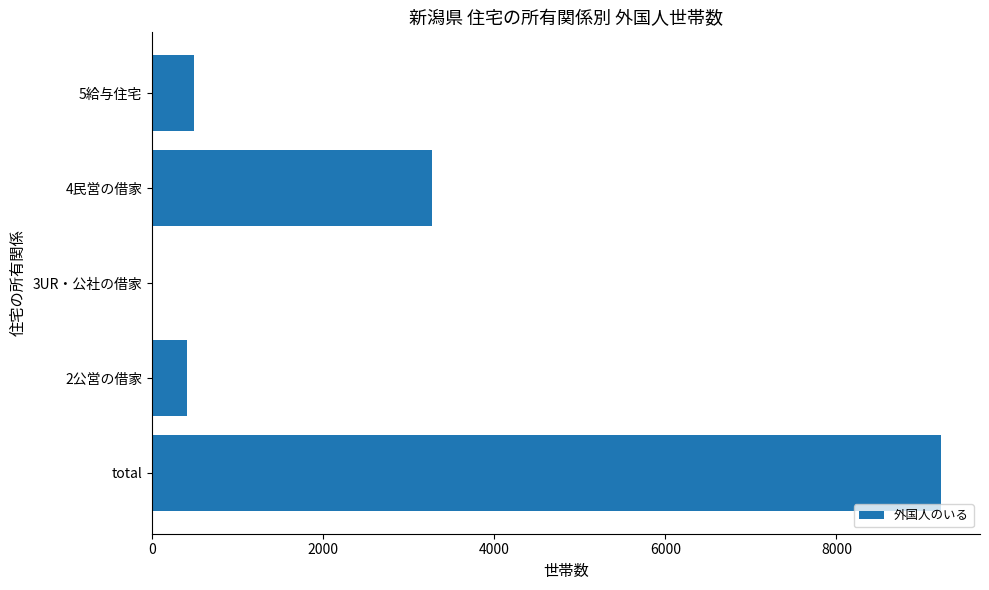

Reading bottom to top, what are all the values shown in this chart?

total=9217	2公営の借家=404	3UR・公社の借家=14	4民営の借家=3278	5給与住宅=489